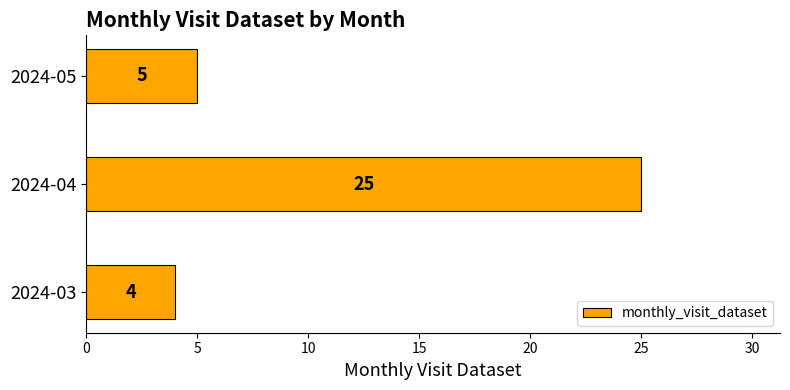

Reading bottom to top, list all the values displayed in this chart.

4	25	5